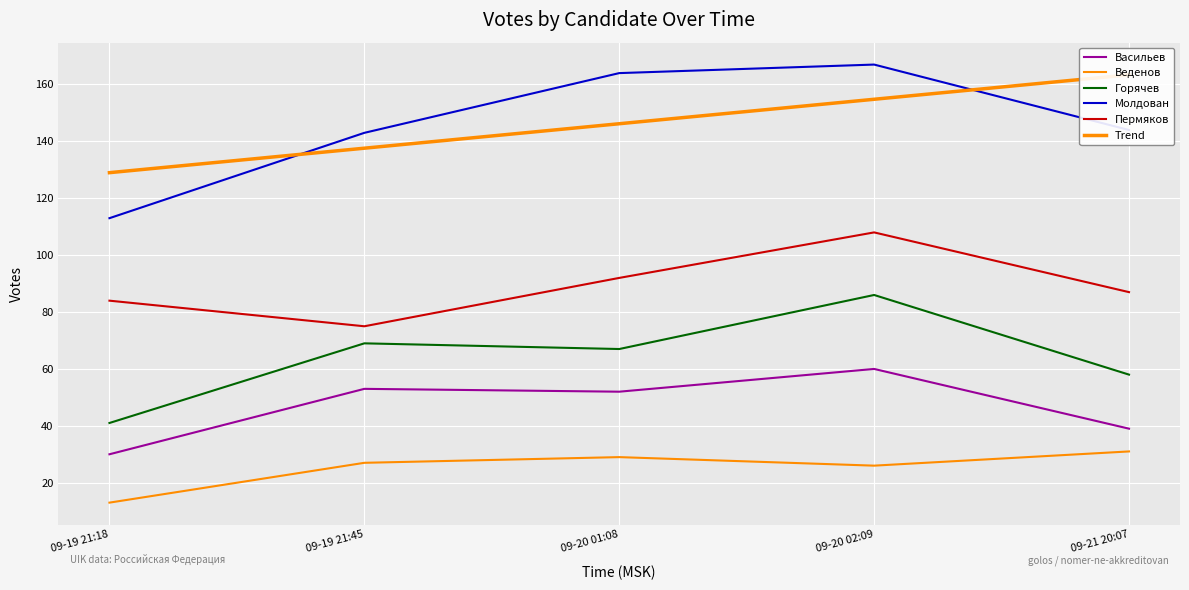

How many distinct data groups are displayed?

5